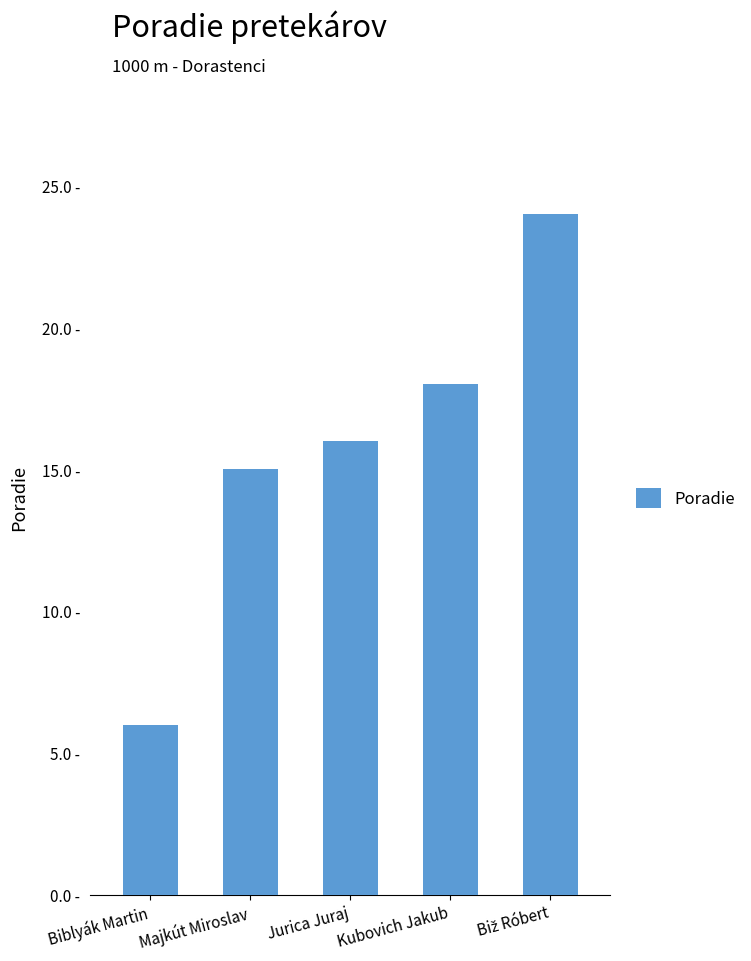

What is the label of the 3rd bar from the left?

Jurica Juraj